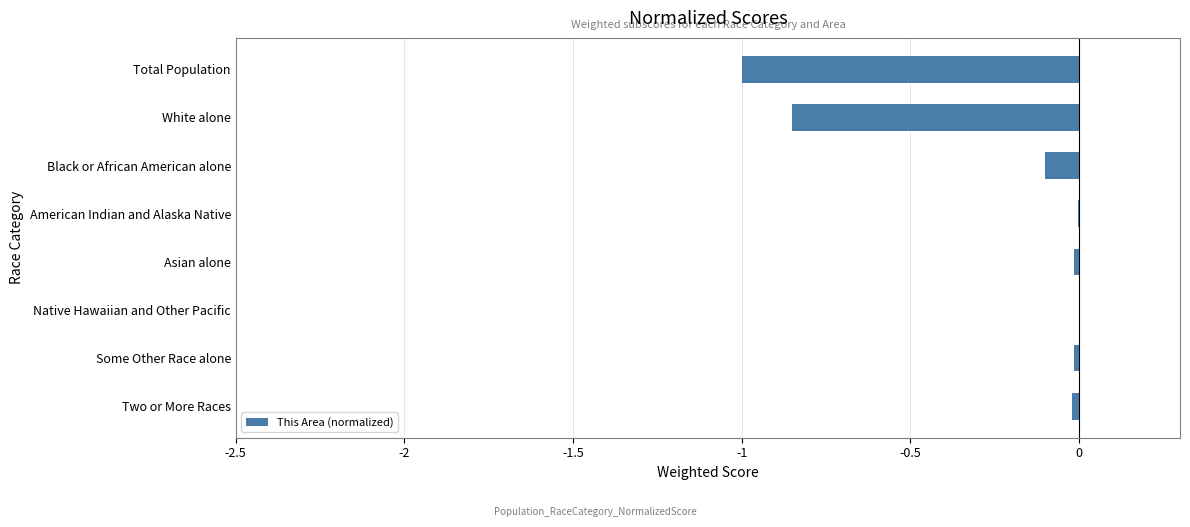

True or false: the data shows -0.0 at Some Other Race alone.

True